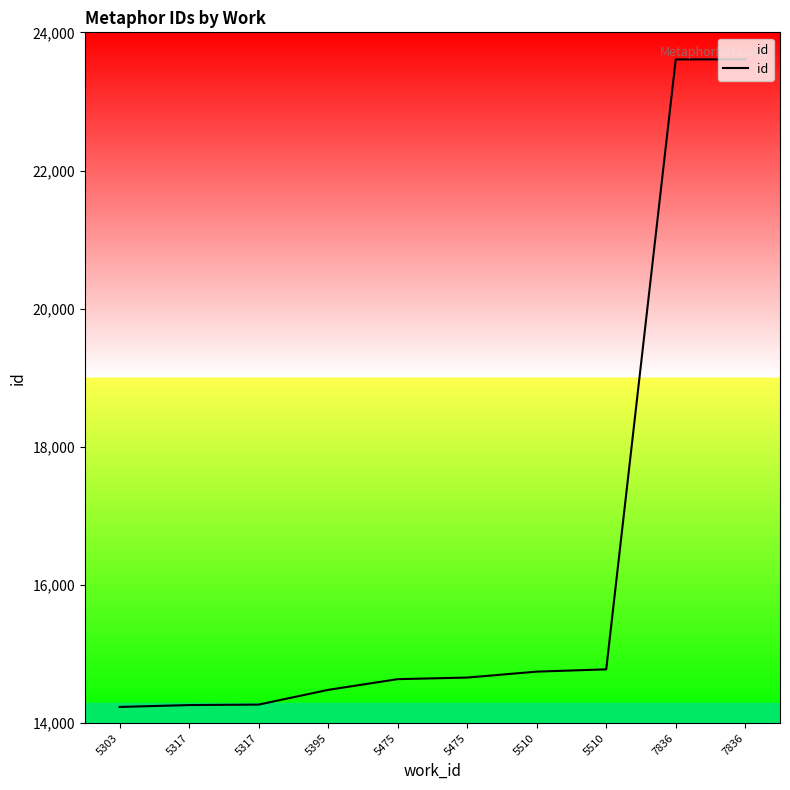

What is the change in value from 5395 to 7836?

+9125